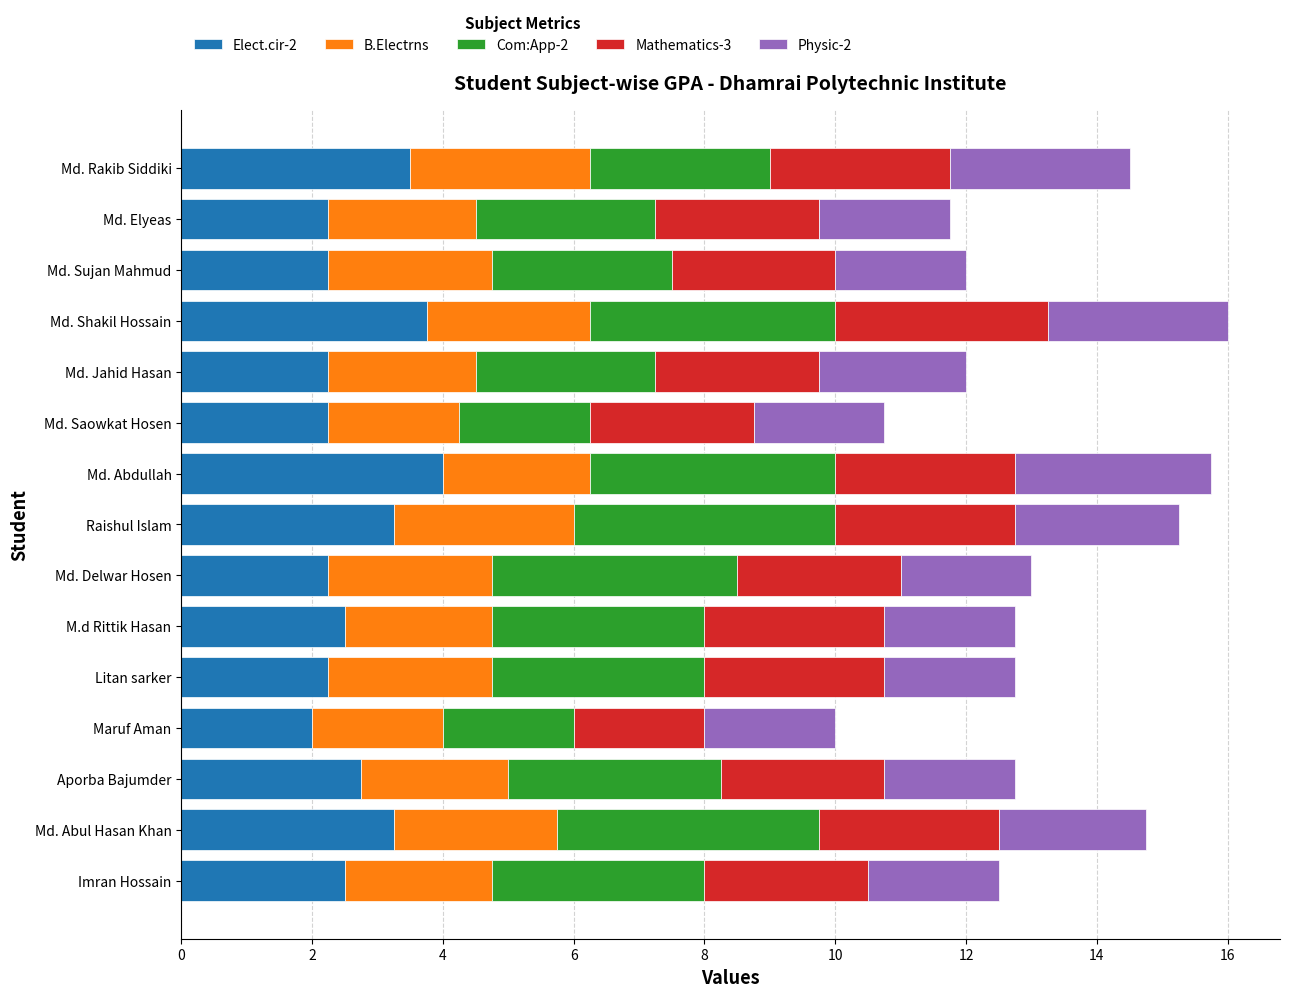

The Elect.cir-2 series shows 5.6 at Md. Rakib Siddiki. True or false?

False